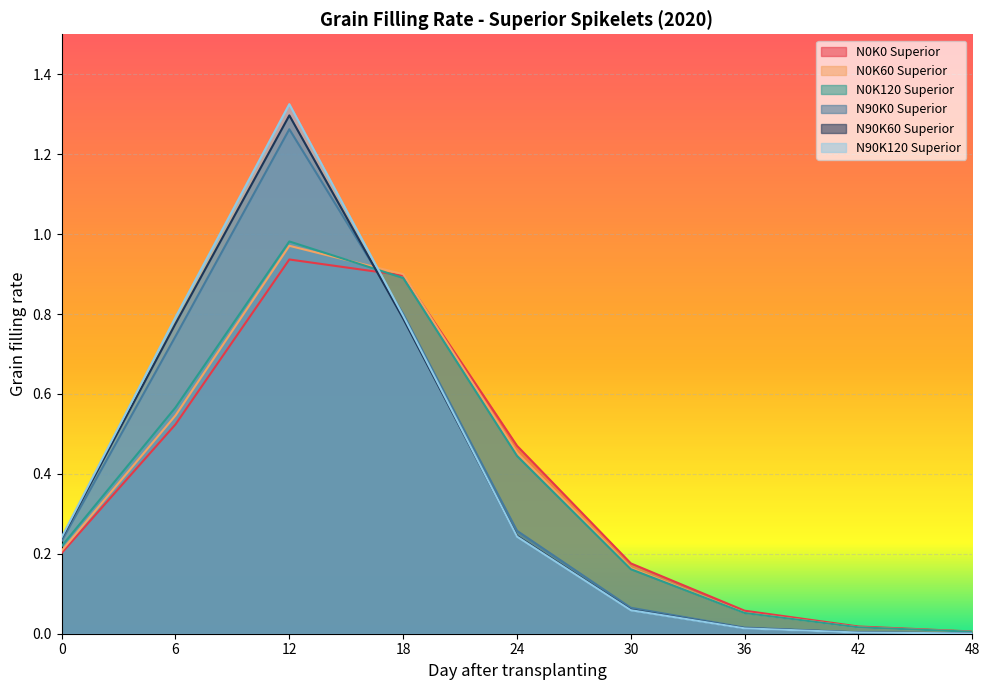

At which label is N0K120 Superior closest to 0?

48